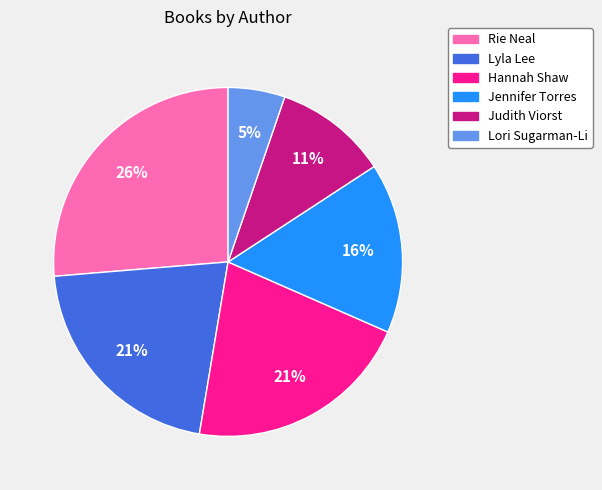

Which category has the smallest portion of the pie?

Lori Sugarman-Li